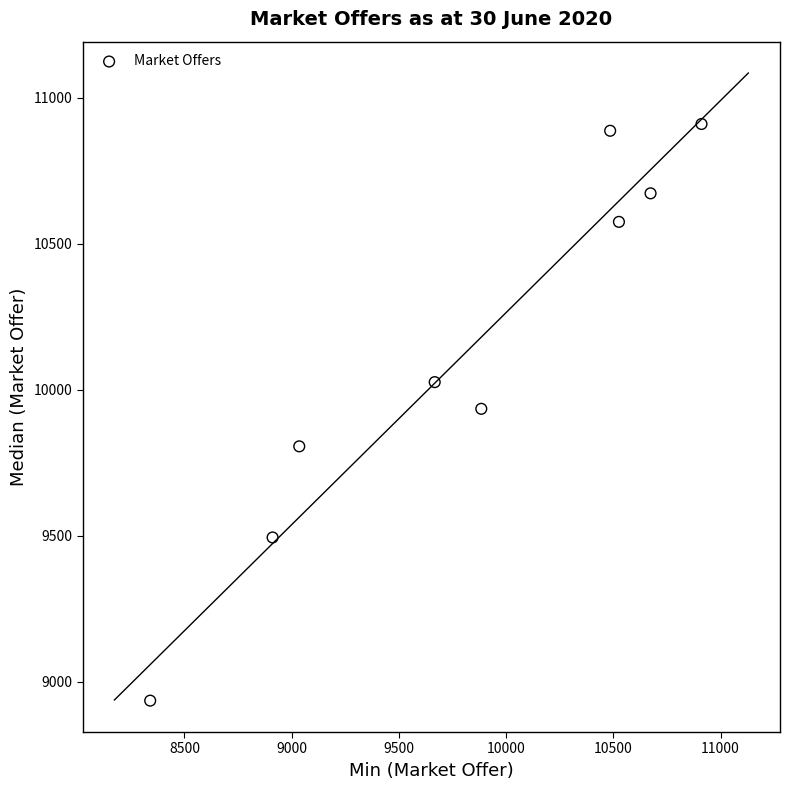

What is the range of X values (max minus min)?

2570.6